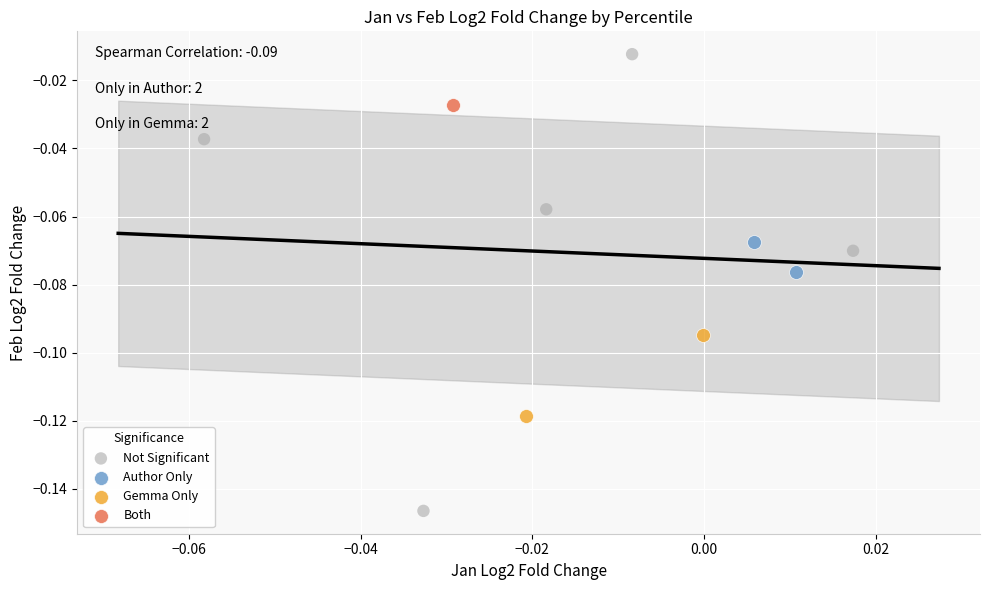

Which series contains the lowest Y value?

Not Significant